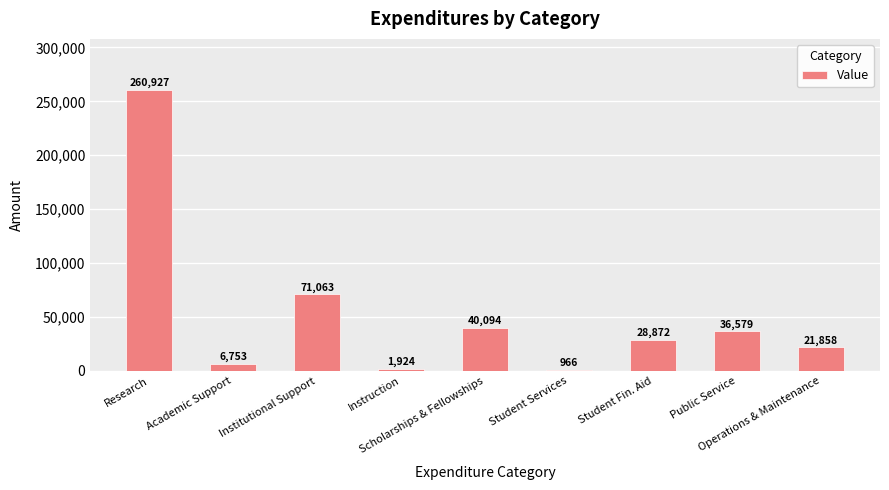

Which label corresponds to the largest value in the chart?

Research